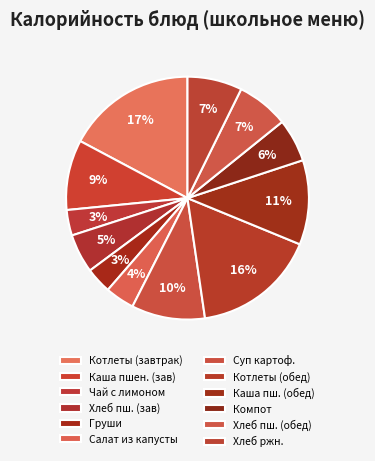

How many segments does this pie chart have?

12